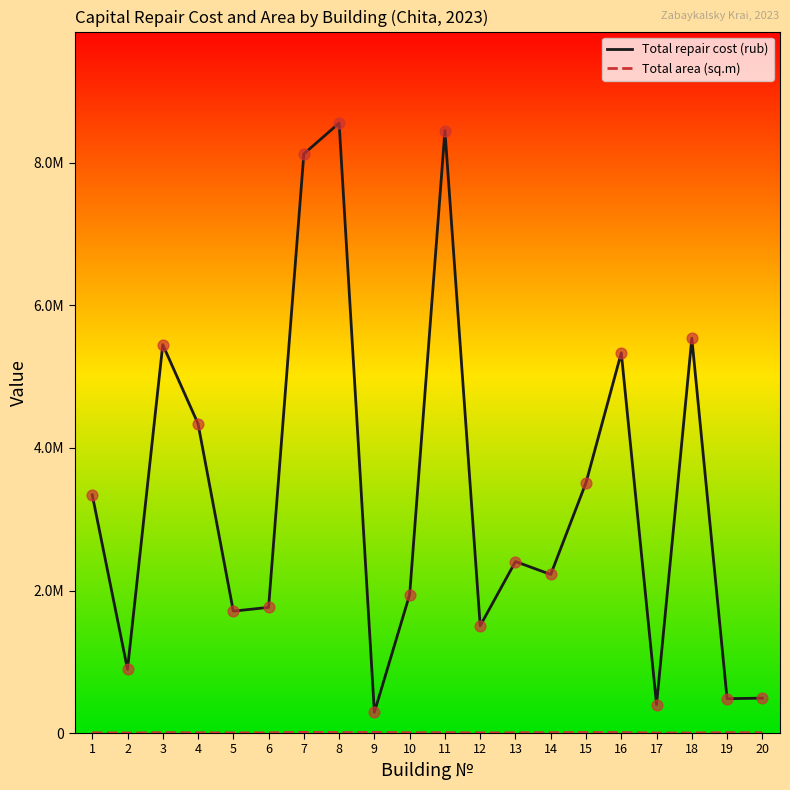

At how many categories does at least one series exceed 6818070?

3